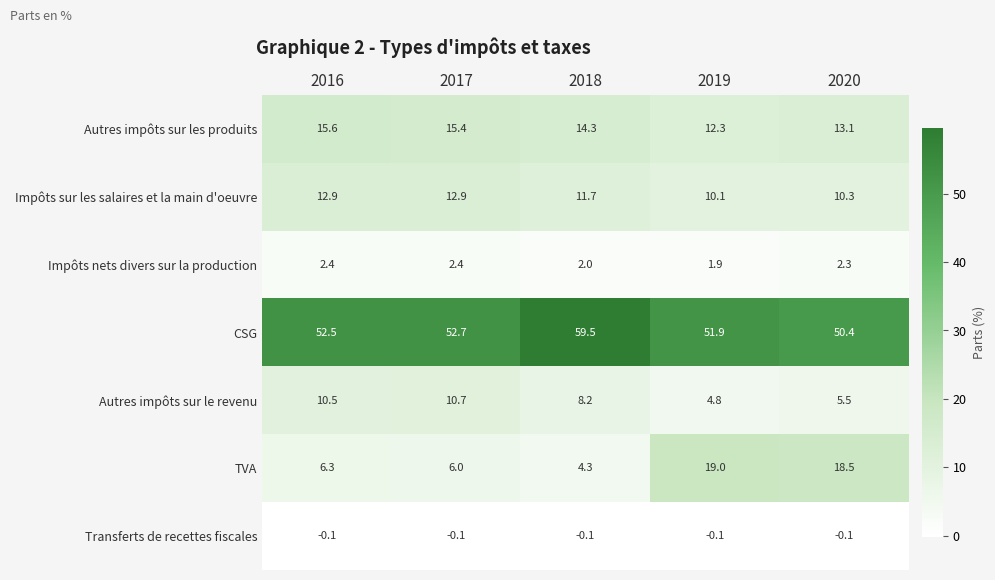

The value of Impôts sur les salaires et la main d'oeuvre at 2018 is 5.6. True or false?

False